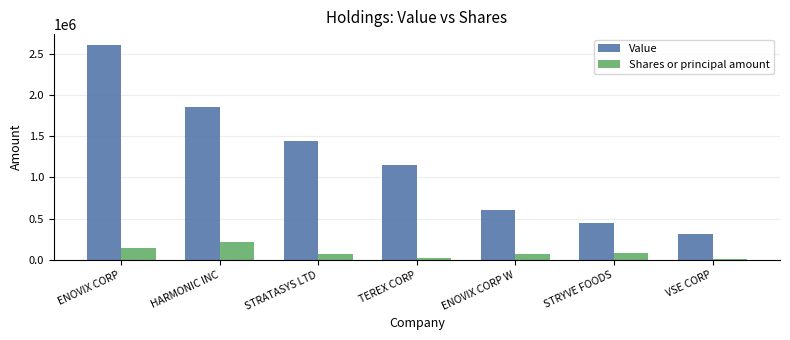

Which series has the largest total across all categories?

Value